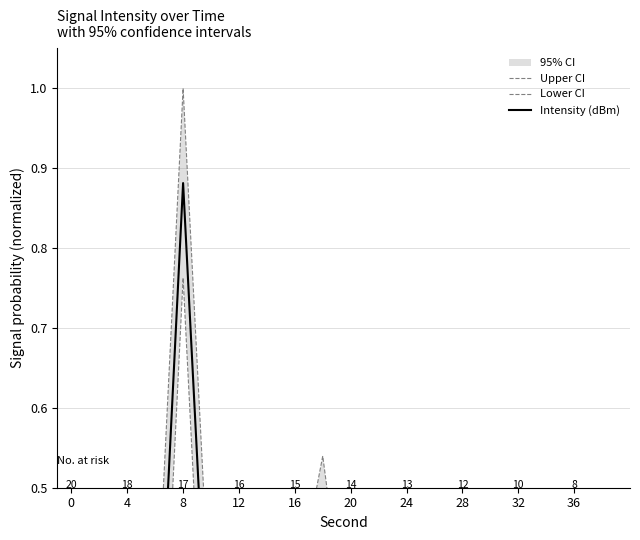

Which label corresponds to the smallest value in the chart?

4